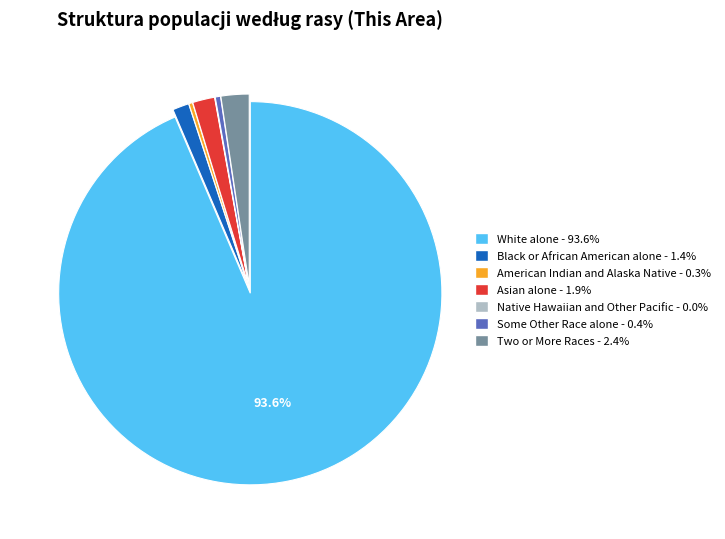

Is Some Other Race alone the majority of the pie?

No